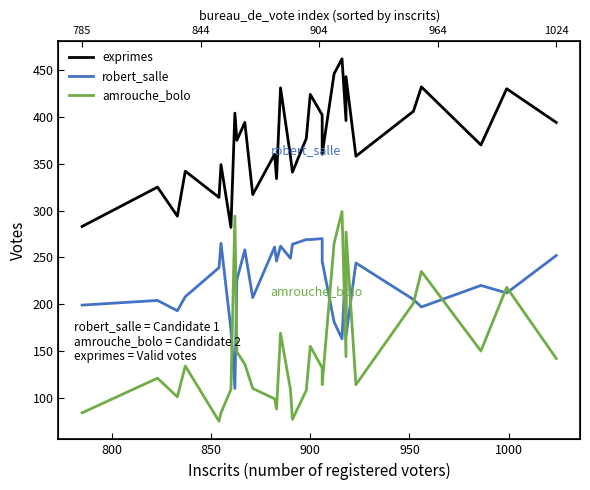

What is the difference between the maximum and minimum values in the amrouche_bolo series?

224